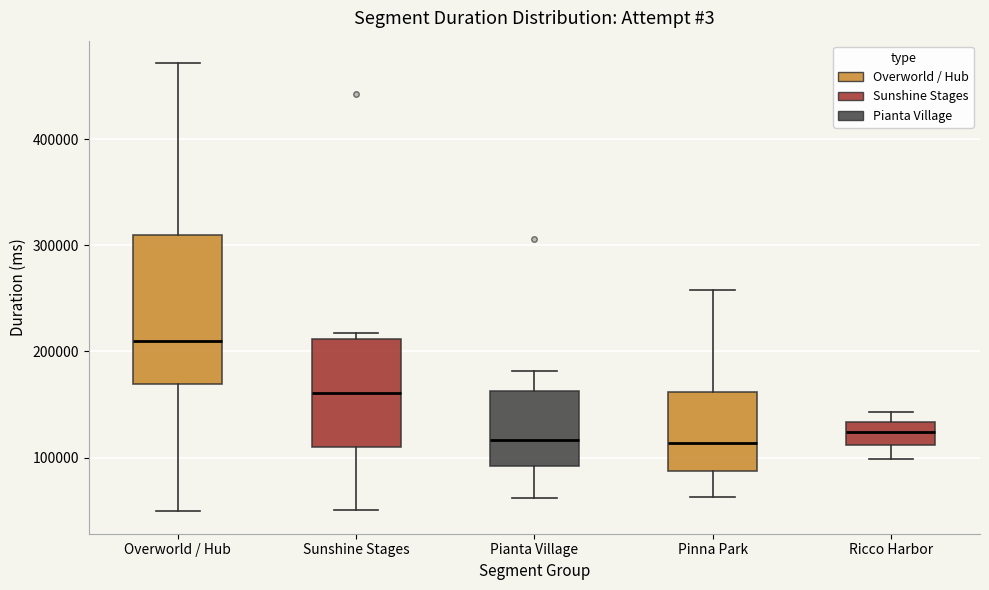

Reading left to right, transcribe this box plot: for each box, give where its median line is, the range the box spans, and where its two whiskers end, as read against the y-axis. The values are not printed on the chart, so give them approximately, as read against the axis.

Overworld / Hub: median 210000, box 170000 to 310000, whiskers 50000 to 470000
Sunshine Stages: median 160000, box 110000 to 210000, whiskers 50000 to 220000
Pianta Village: median 120000, box 90000 to 160000, whiskers 60000 to 180000
Pinna Park: median 110000, box 90000 to 160000, whiskers 60000 to 260000
Ricco Harbor: median 120000, box 110000 to 130000, whiskers 100000 to 140000